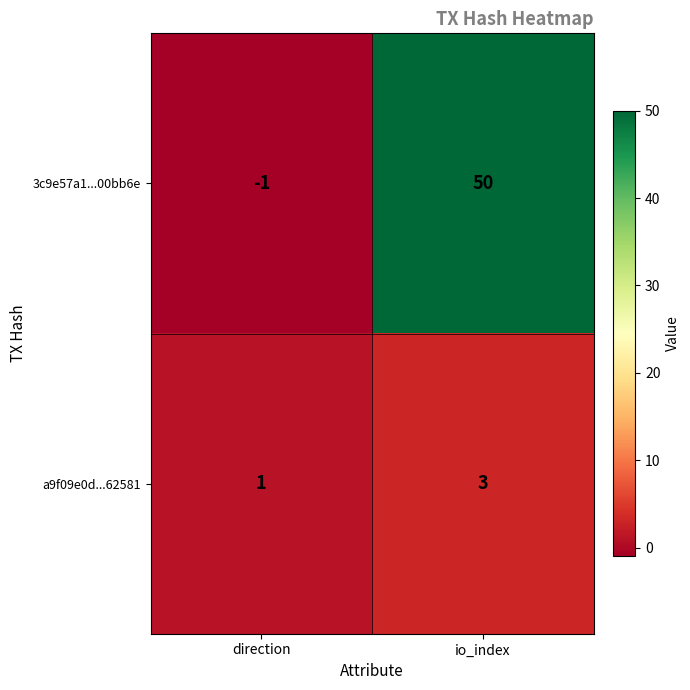

What is the difference between the 3c9e57a1...00bb6e values at direction and io_index?

51